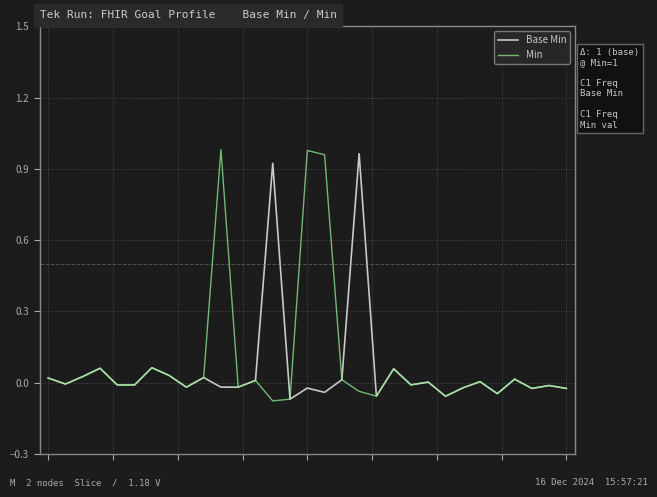

Which series has the widest spread of values?

Min